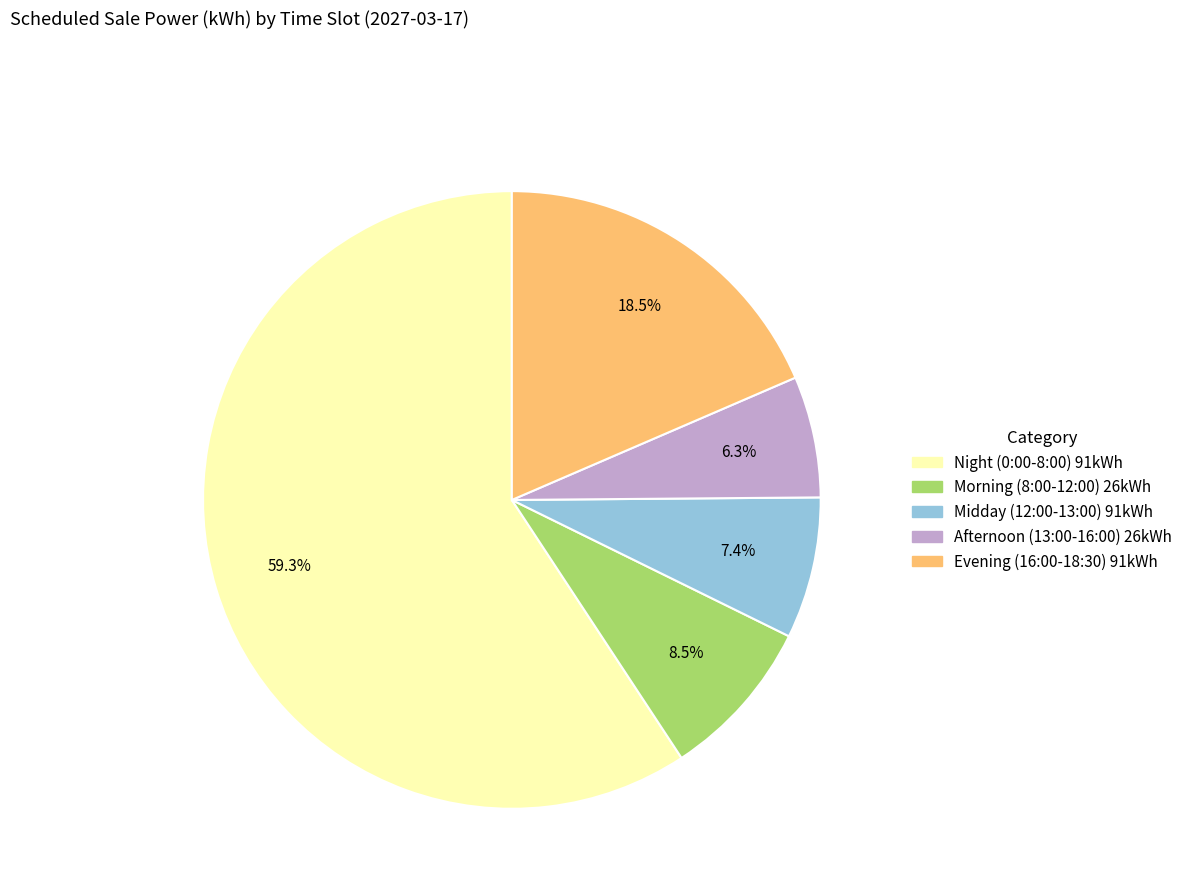

How many slices are in this pie chart?

5